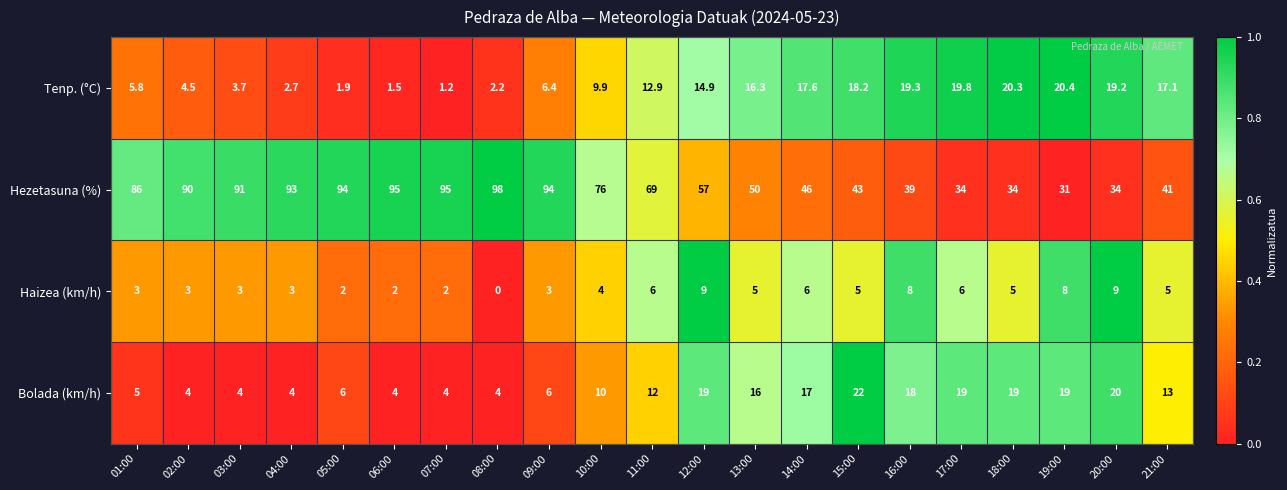

Is it true that Tenp. (°C) equals 19.3 at 16:00?

True